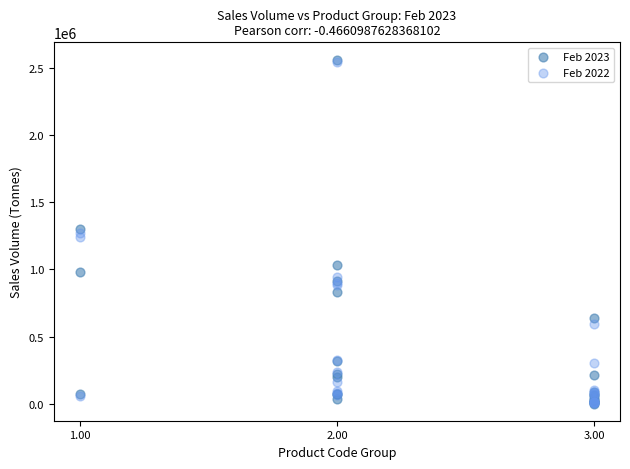

What are all the series names shown in the legend?

Feb 2023, Feb 2022